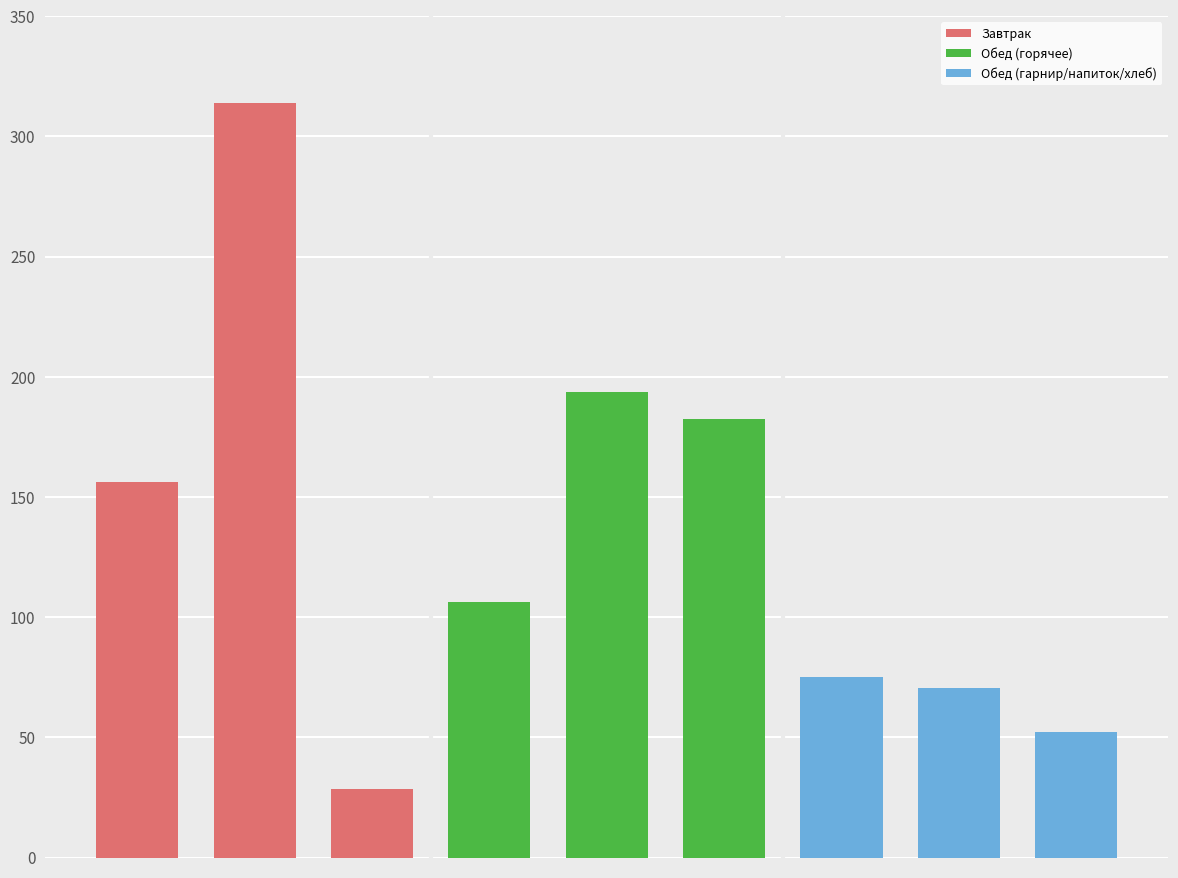

What is the minimum value shown in the chart?

28.5